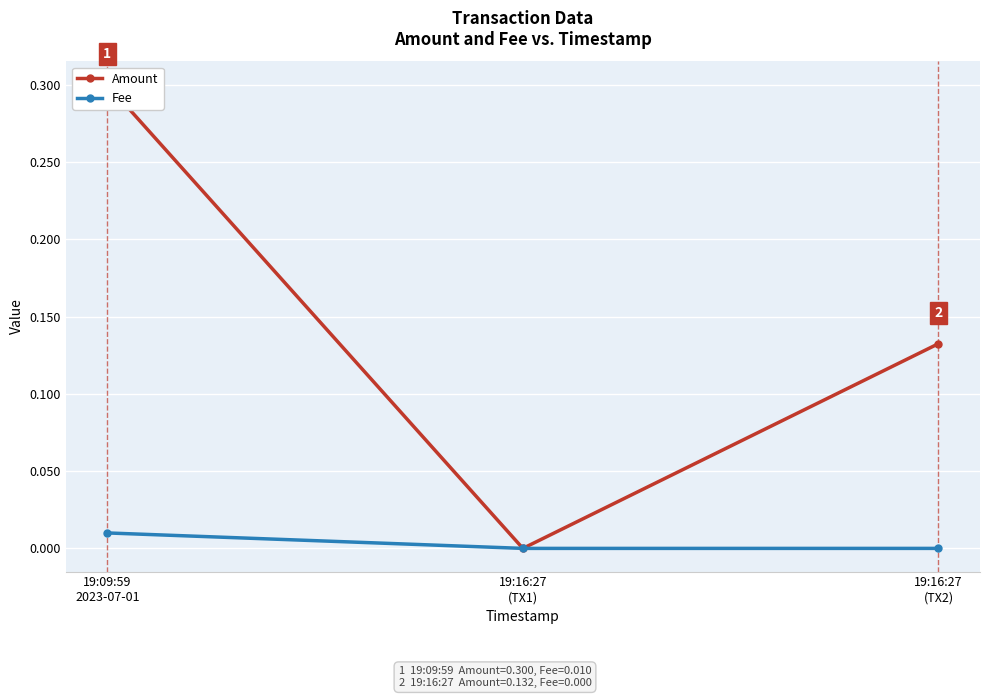

What are all the series names shown in the legend?

Amount, Fee